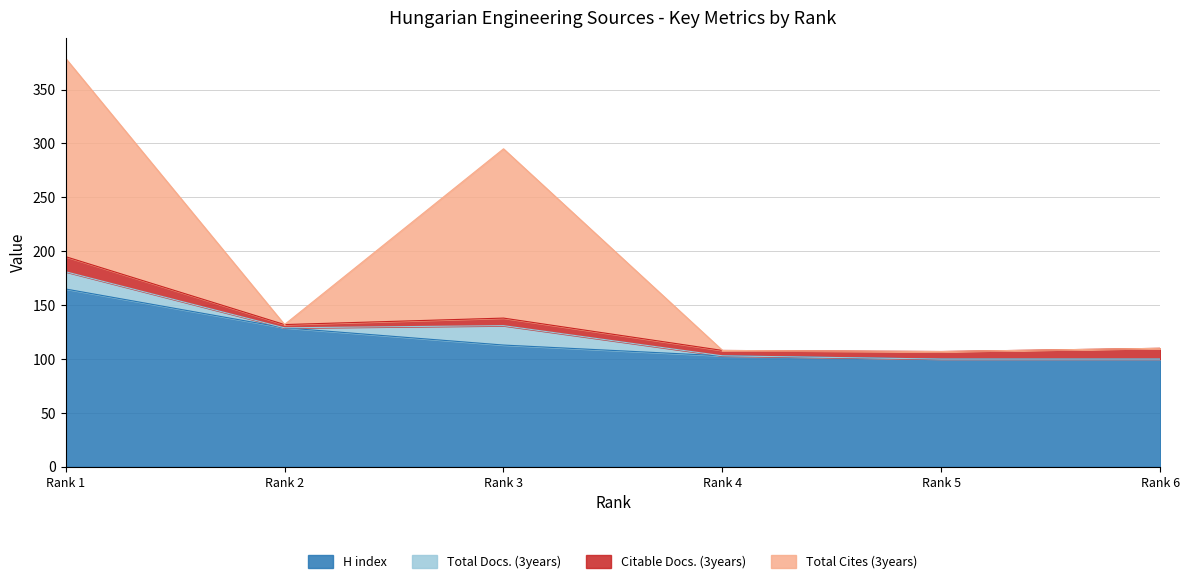

Which category has the highest value in the Total Cites (3years) series?

Rank 1